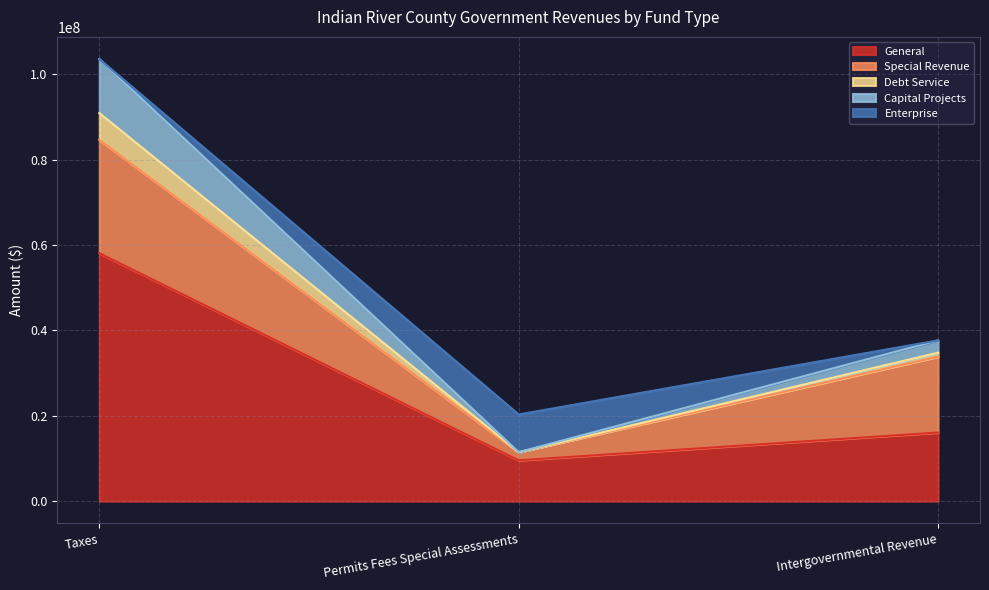

At which label does General first exceed 16086564?

Taxes